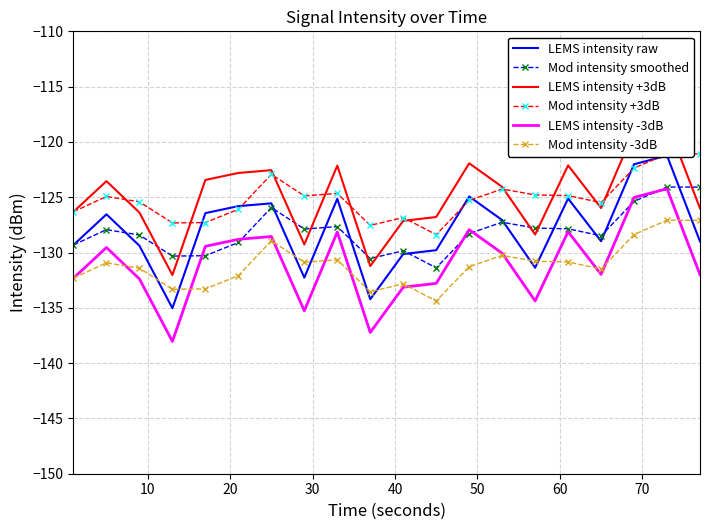

True or false: Mod intensity smoothed and Mod intensity -3dB cross at least once.

False